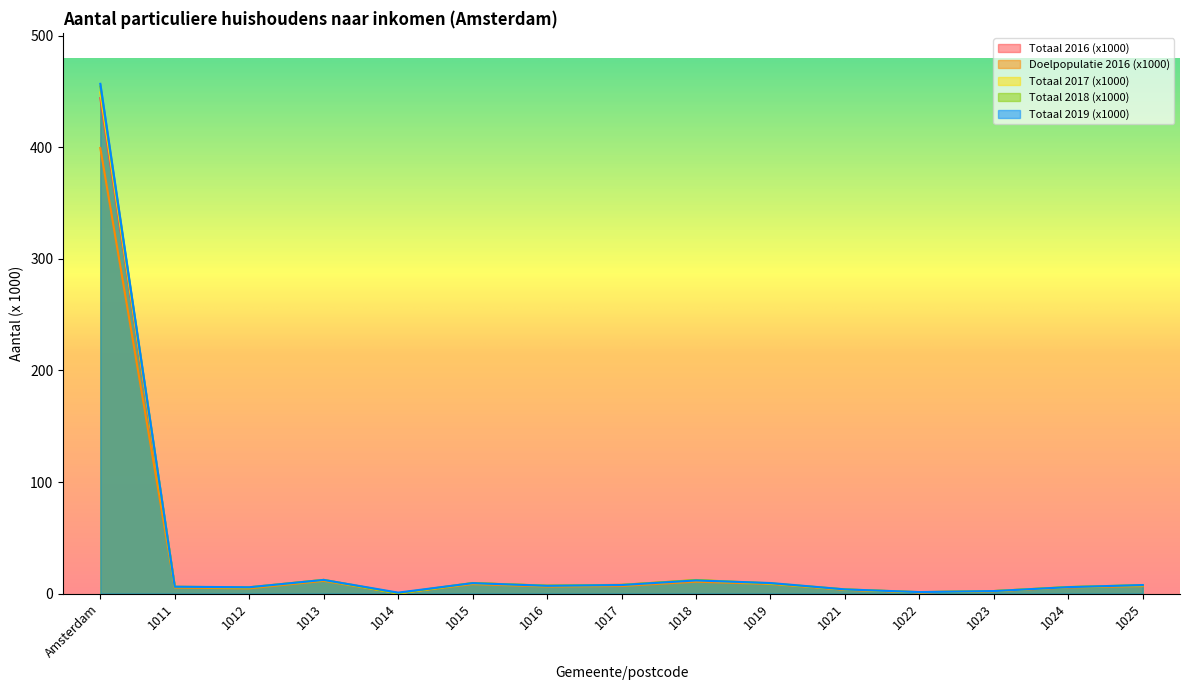

True or false: Totaal 2019 (x1000) and Doelpopulatie 2016 (x1000) intersect in this chart.

False